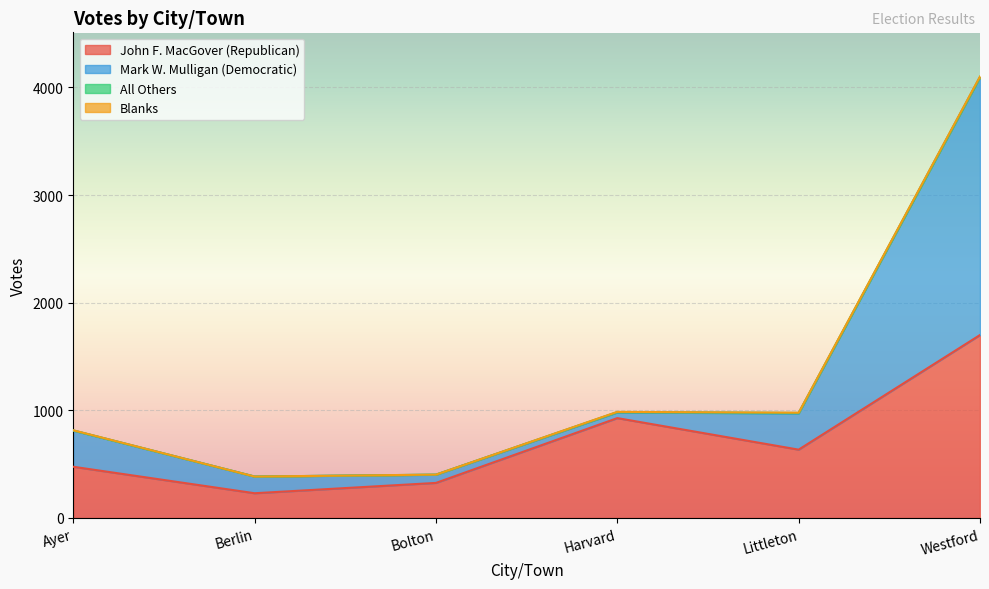

How many interior local peaks does the Mark W. Mulligan (Democratic) series have?

1